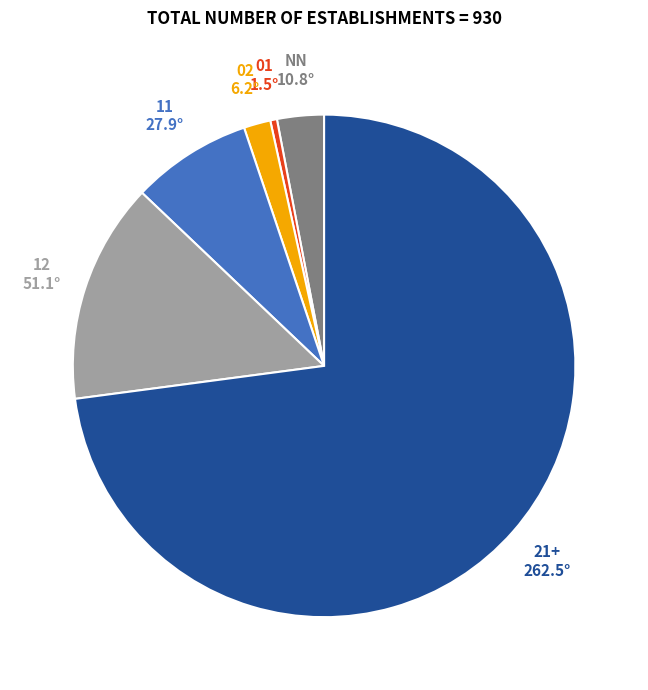

Rank the categories by value from highest to lowest.

21+, 12, 11, NN, 02, 01